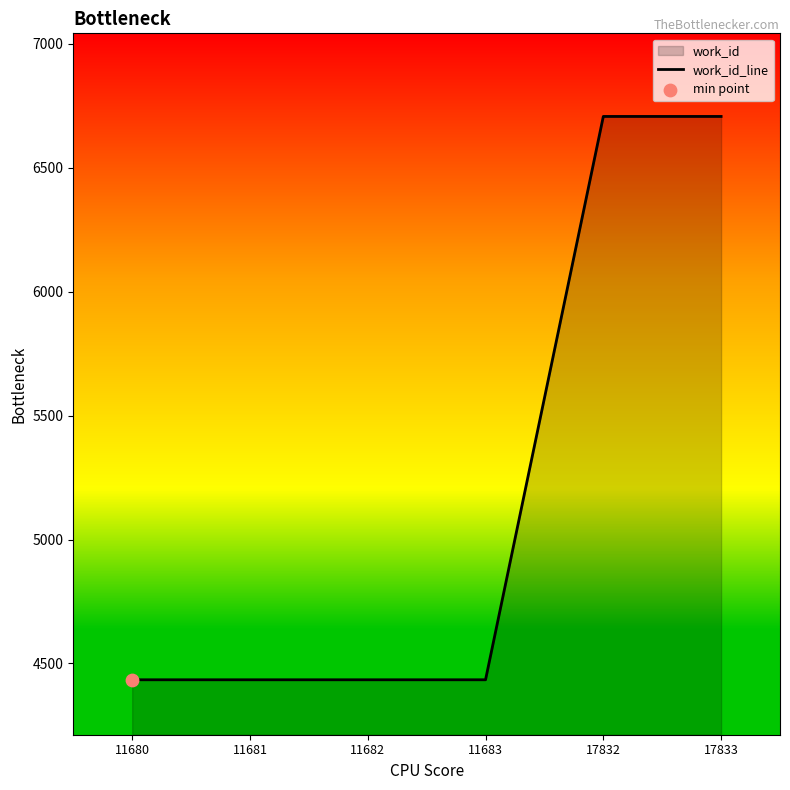

Approximately how many times larger is the value at 11681 compared to 17833?

0.7